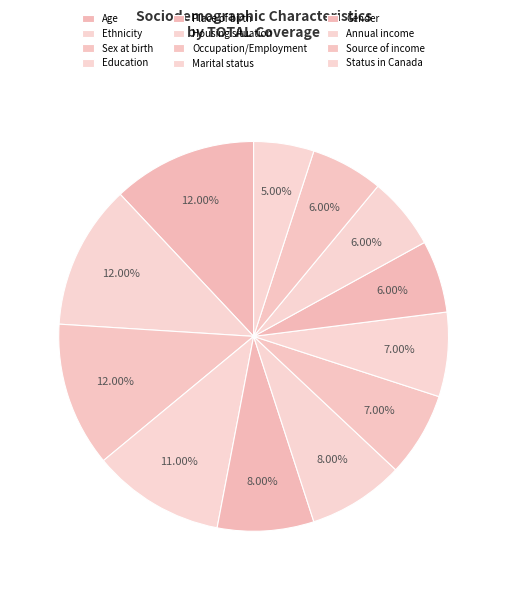

How many slices are in this pie chart?

12